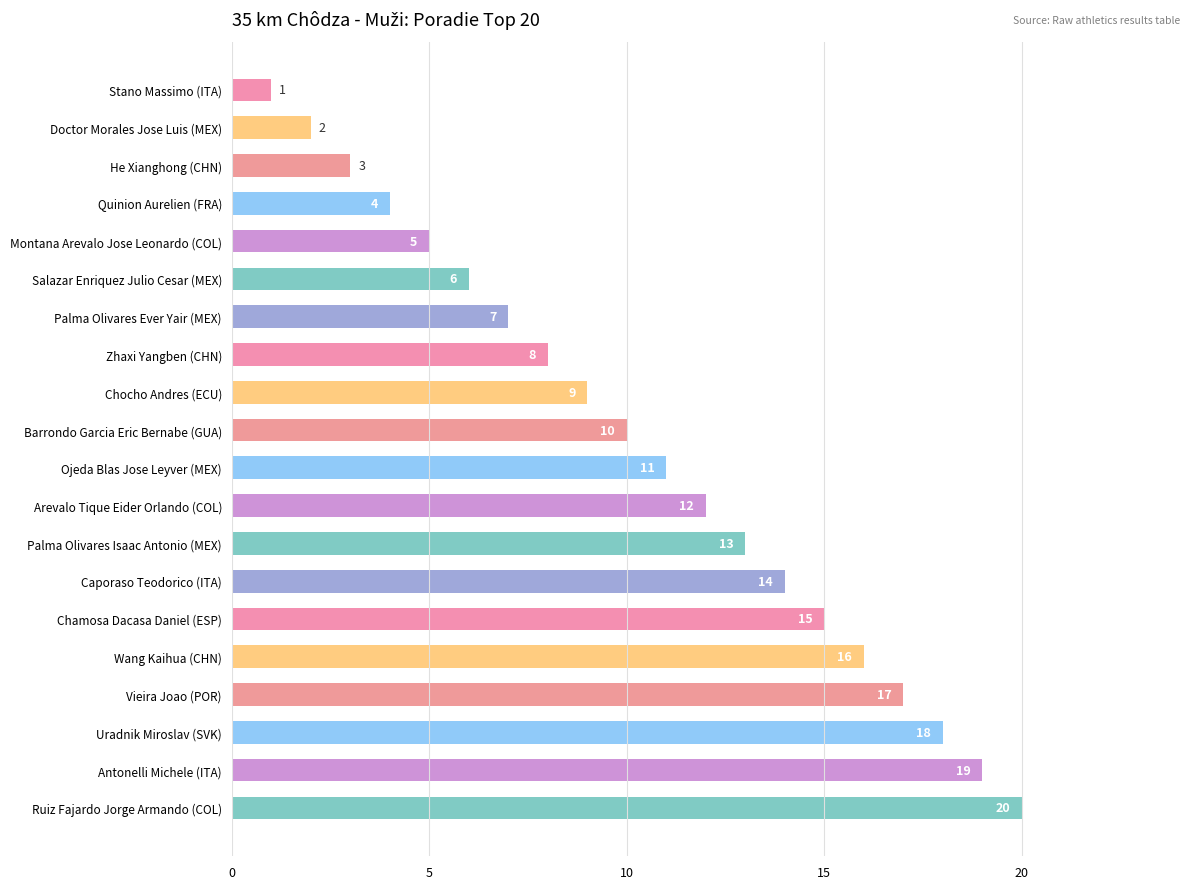

Are the bars grouped side by side (vs. stacked)?

No